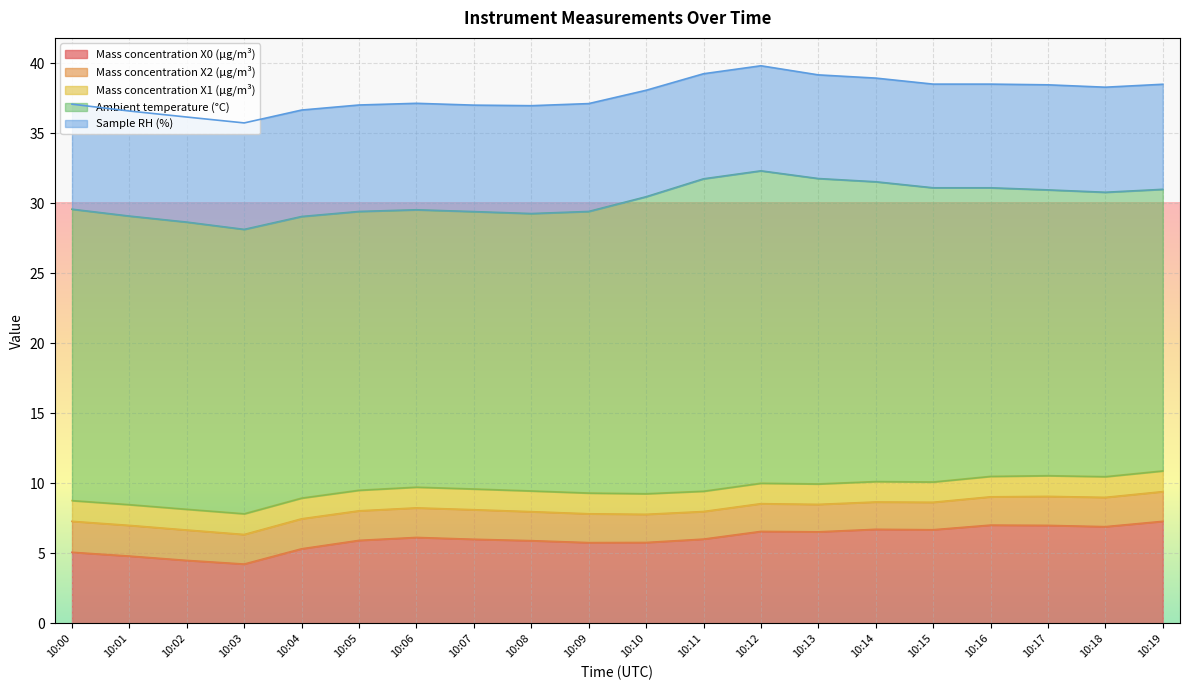

True or false: Mass concentration X2 (μg/m³) and Mass concentration X0 (μg/m³) cross at least once.

False